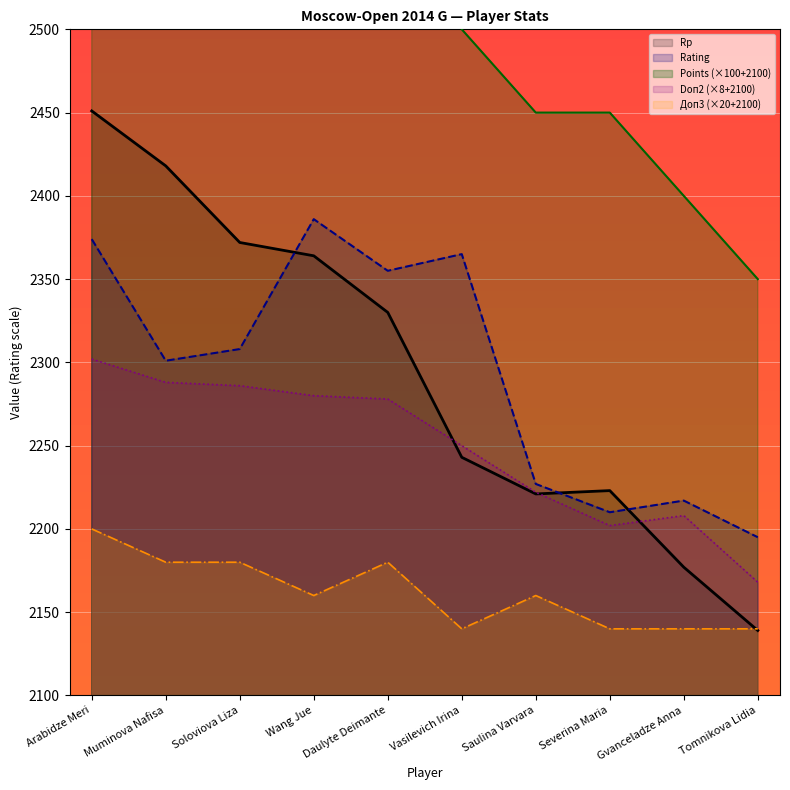

Which series ends up on top after the final intersection of Doп2 and Rp?

Doп2